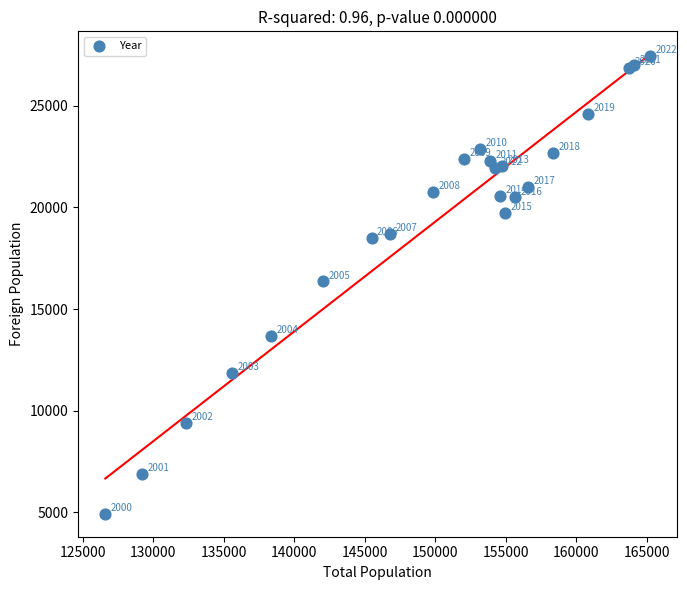

What Y value in the scatter plot is closest to 16192?

16357